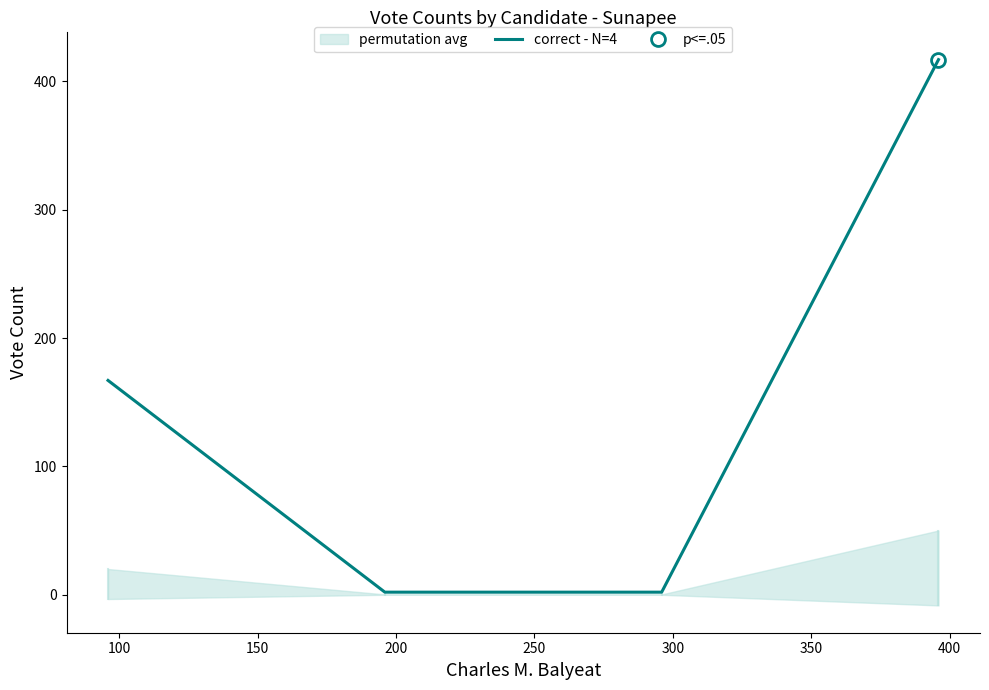

True or false: correct - N=4 has more than 2 interior local peaks.

False